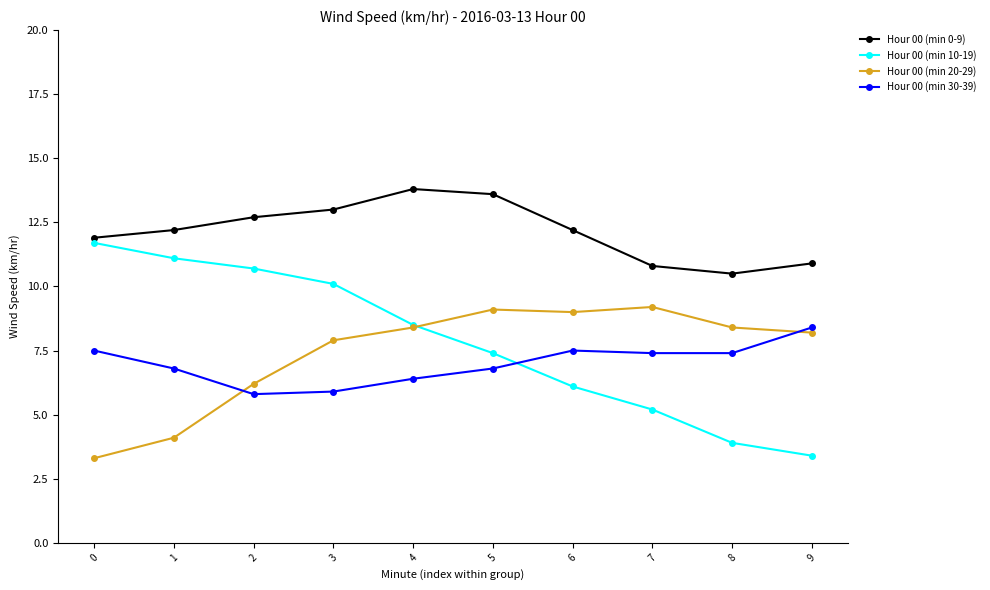

In Hour 00 (min 30-39), how many points are higher than both neighbors (excluding endpoints)?

1